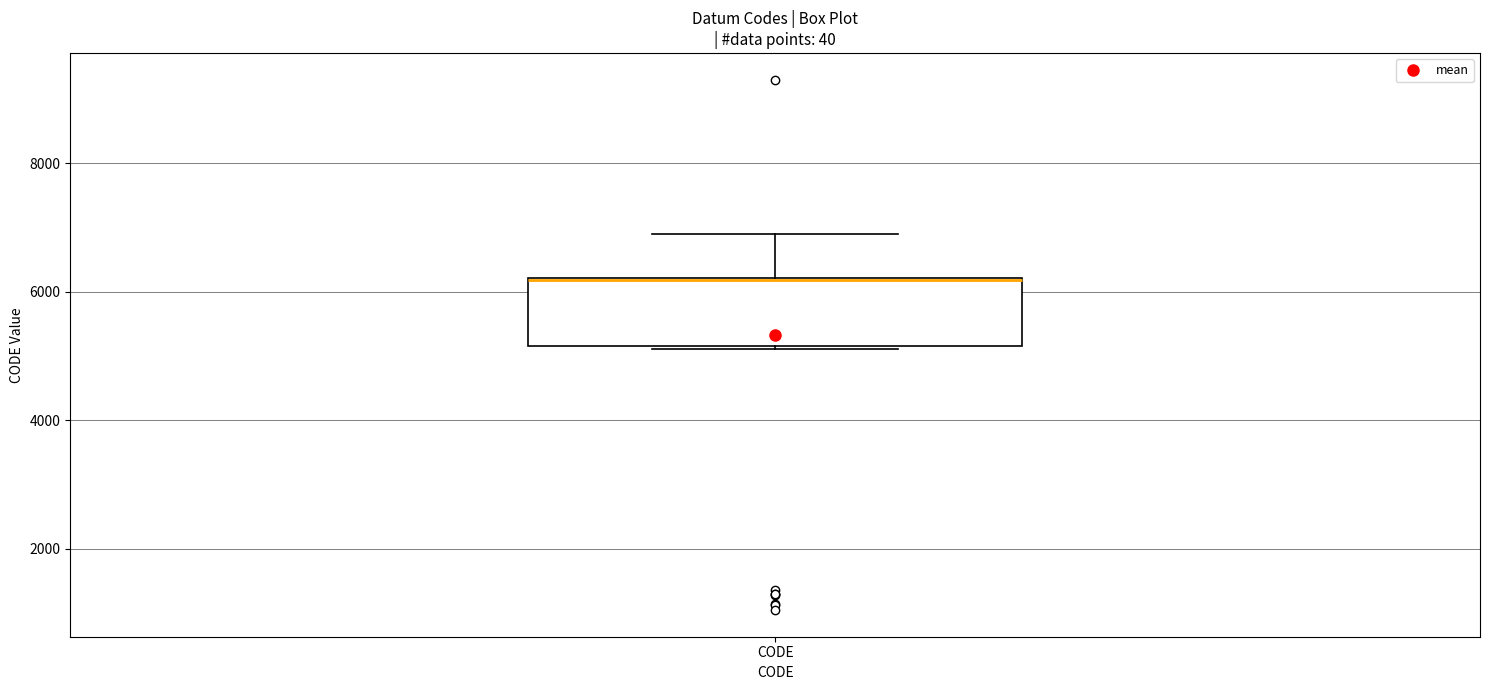

Transcribe this box plot: give where the median line is, the range the box spans, and where the two whiskers end, as read against the y-axis. The values are not printed on the chart, so give them approximately, as read against the axis.

median 6200 (drawn on the box's upper edge), box 5200 to 6200, whiskers 5200 to 7000